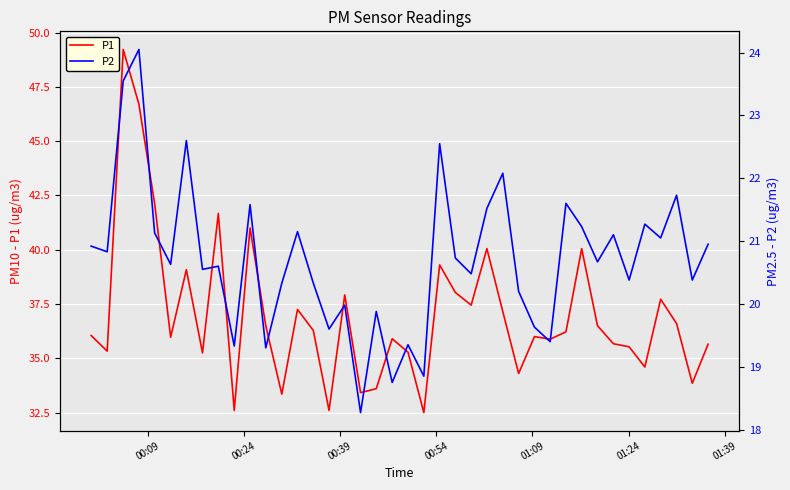

In P1, how many points are lower than both neighbors (excluding endpoints)?

13